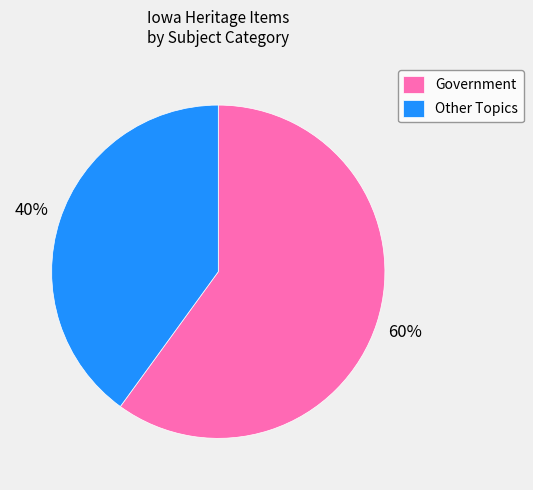

How many slices are in this pie chart?

2